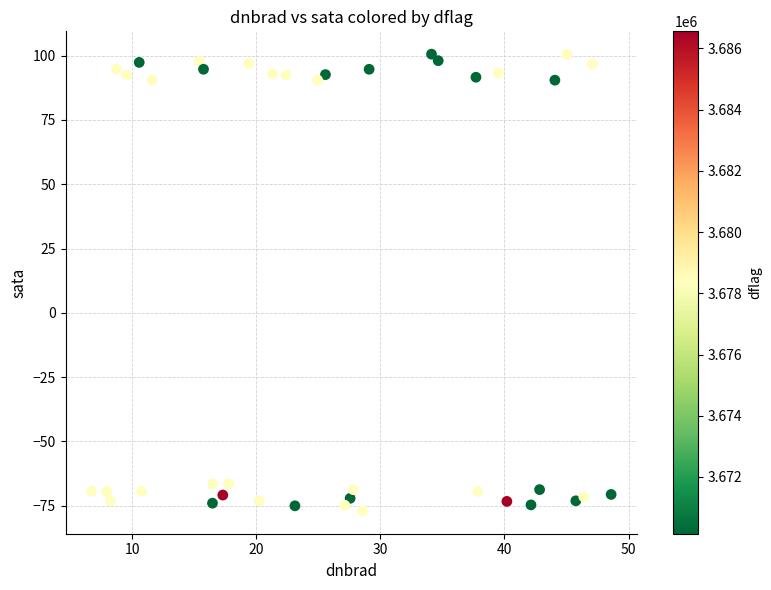

What is the range of X values (max minus min)?

41.9